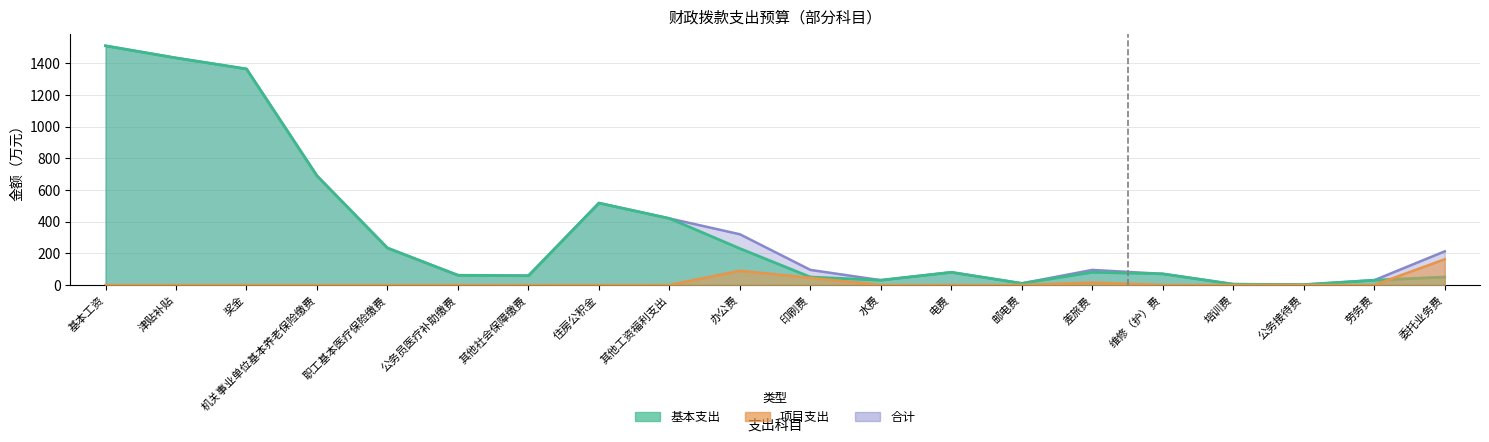

Is it true that 项目支出 equals -108.8 at 其他社会保障缴费?

False